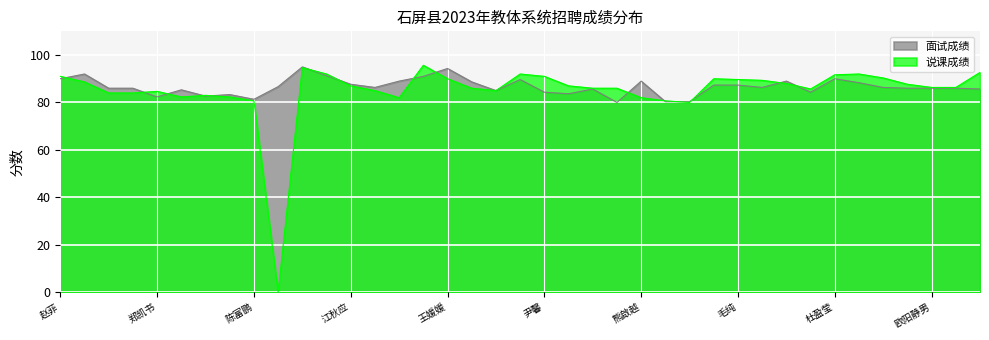

Which series changed the most between 赵菲 and 普梦娇?

说课成绩